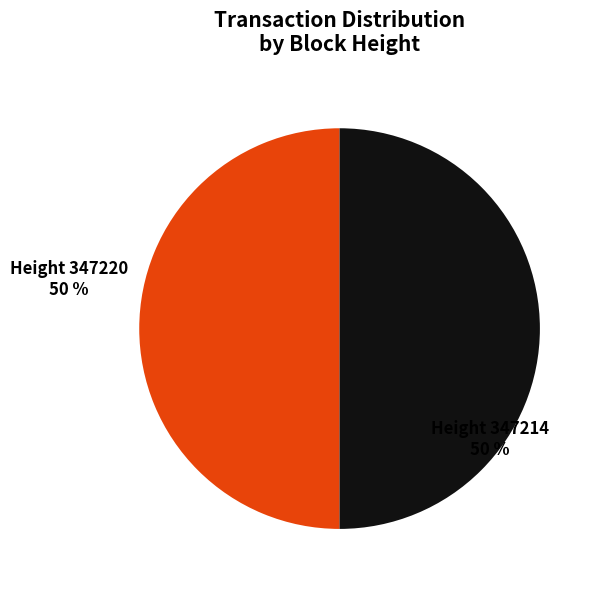

What is the ratio of the value at Height 347214 to the value at Height 347220?

1.0